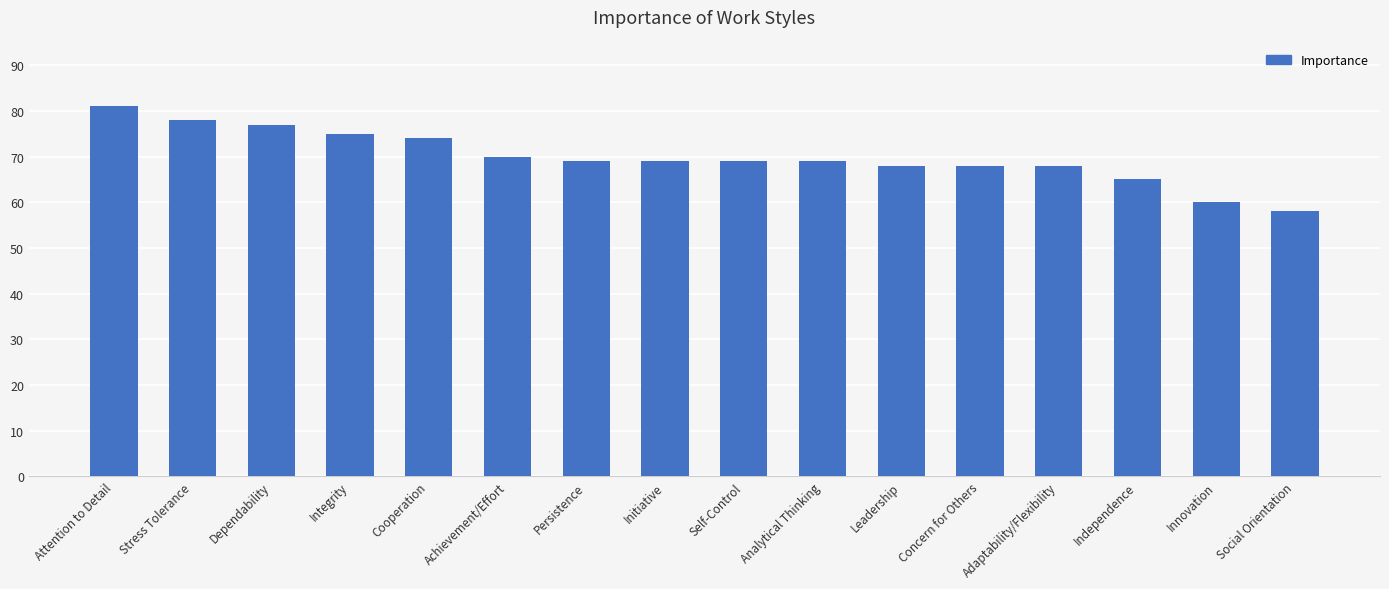

Reading right to left, what are all the values shown in this chart?

Social Orientation=58	Innovation=60	Independence=65	Adaptability/Flexibility=68	Concern for Others=68	Leadership=68	Analytical Thinking=69	Self-Control=69	Initiative=69	Persistence=69	Achievement/Effort=70	Cooperation=74	Integrity=75	Dependability=77	Stress Tolerance=78	Attention to Detail=81